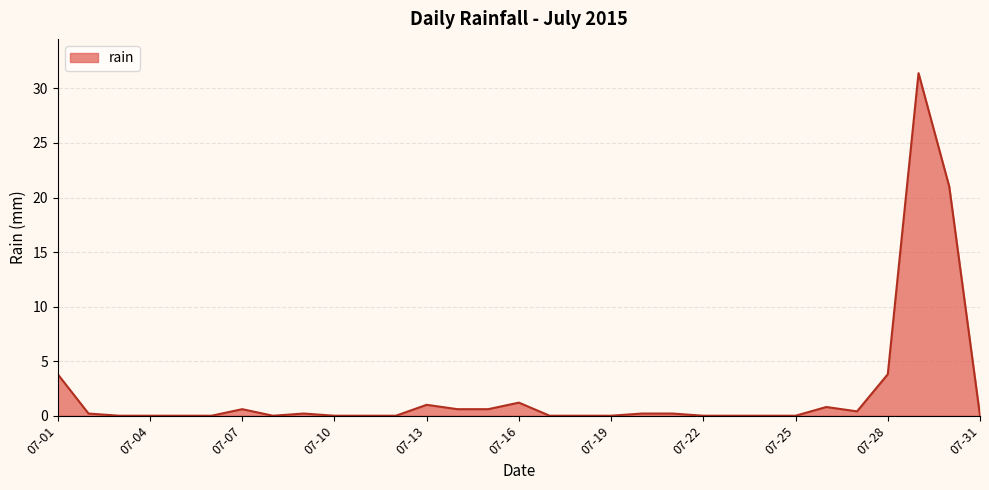

What is the difference between the maximum and minimum values?

31.4